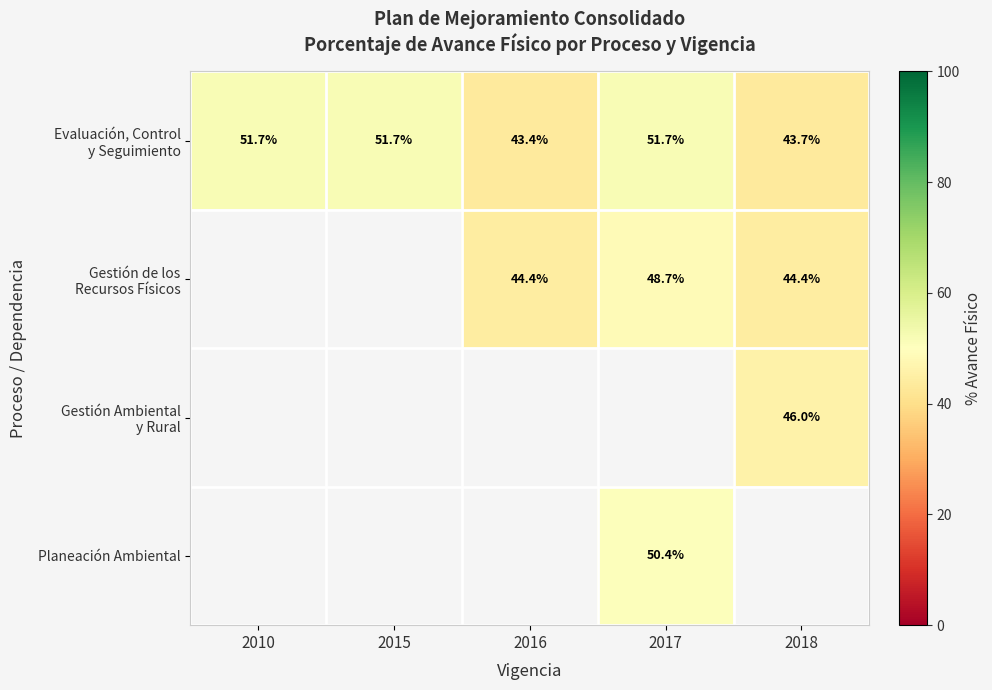

What is the average value of the Evaluación, Control y Seguimiento series?

48.5